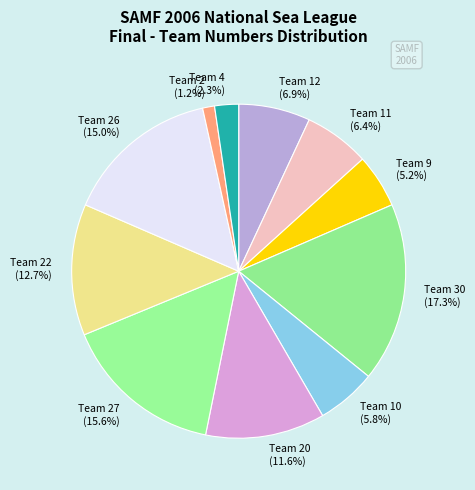

Is there a majority slice in this chart?

No